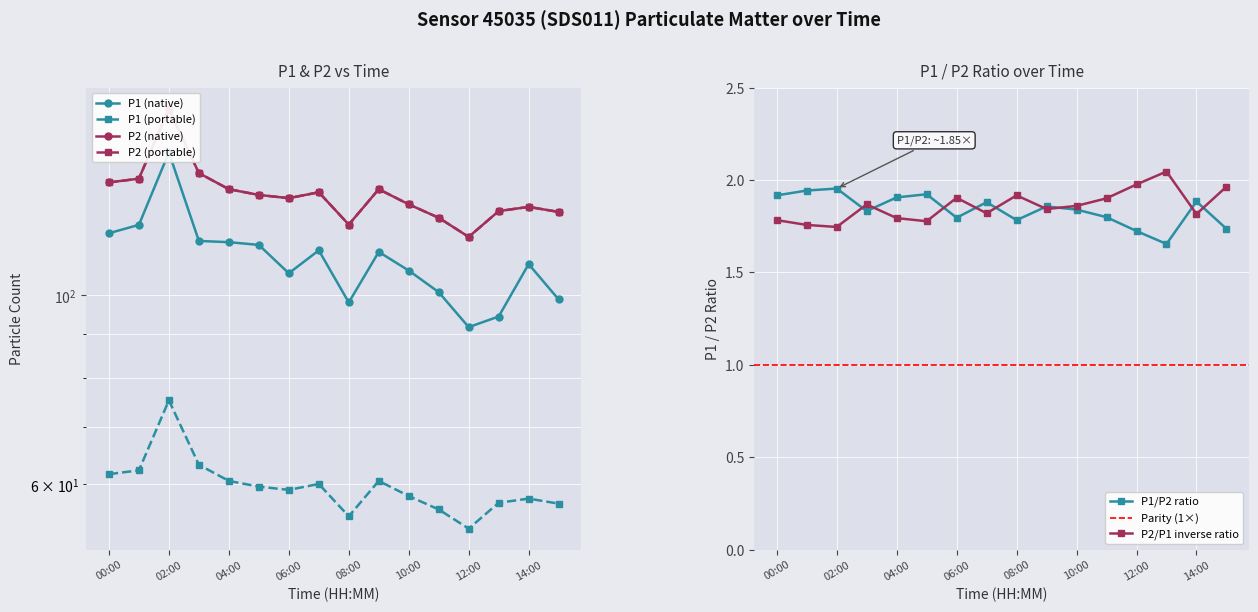

Rank the series by their maximum value, from highest to lowest.

P2, P1